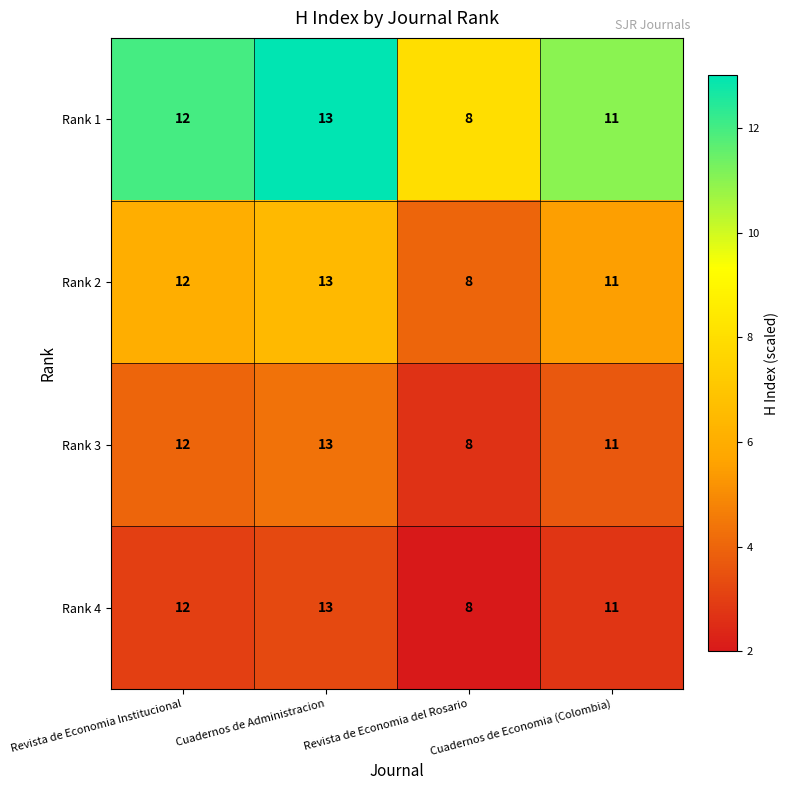

What is the sum of the Rank 3 values at Cuadernos de Economia (Colombia) and Revista de Economia del Rosario?

19